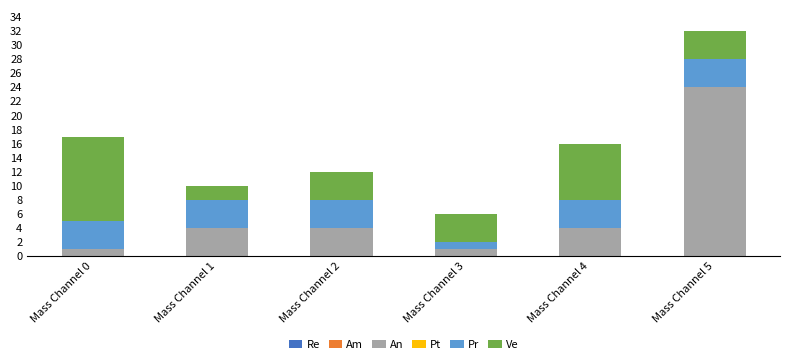

The value of An at Mass Channel 5 is 24. True or false?

True